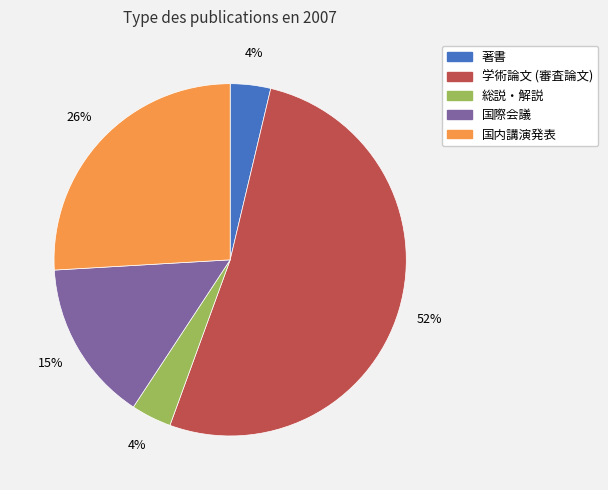

Is it true that 学術論文 (審査論文) is 38% of the pie?

False